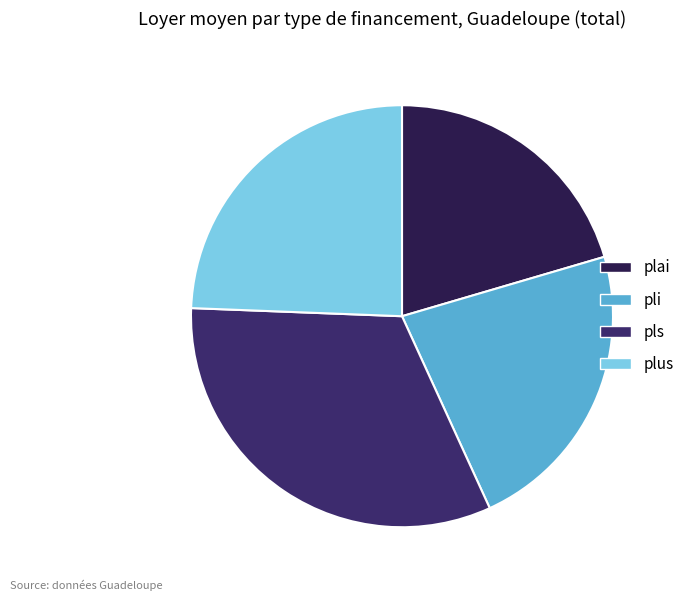

How many slices are in this pie chart?

4